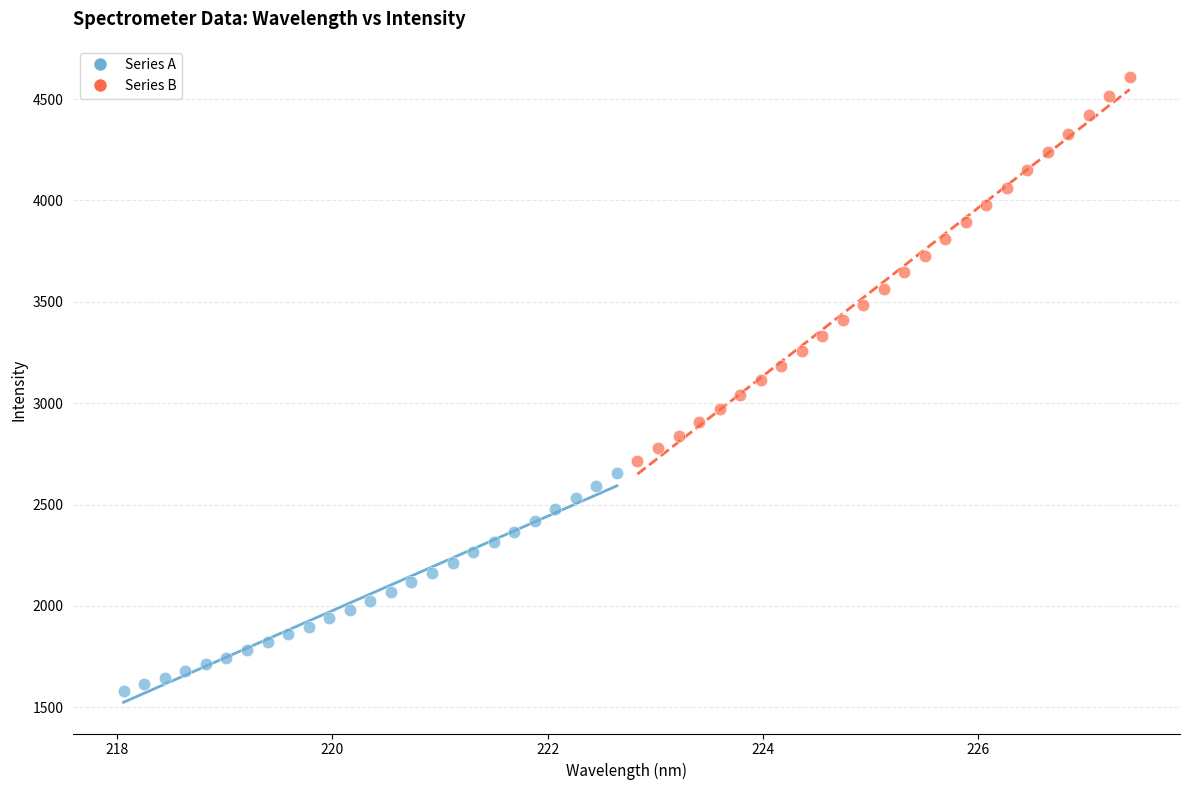

Which series has the largest Y range (max minus min)?

Series B